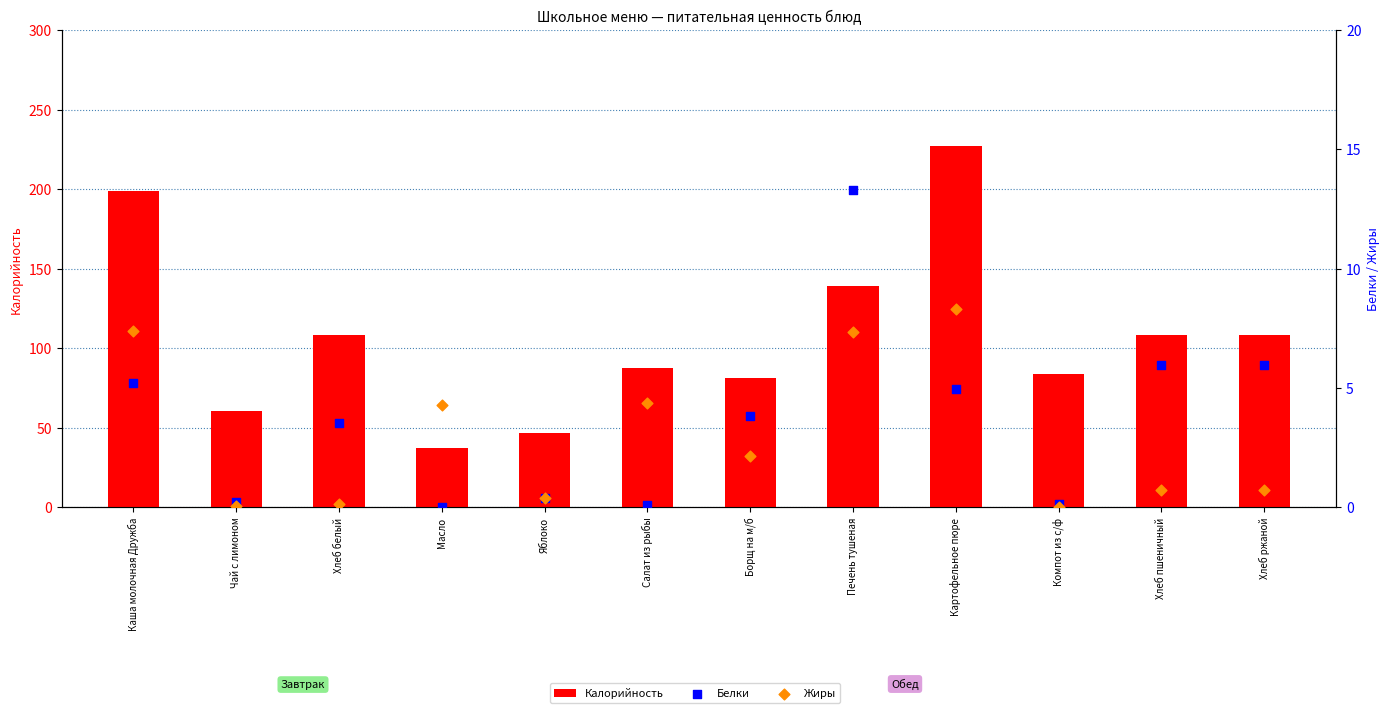

At which category is the sum across all series the highest?

Картофельное пюре